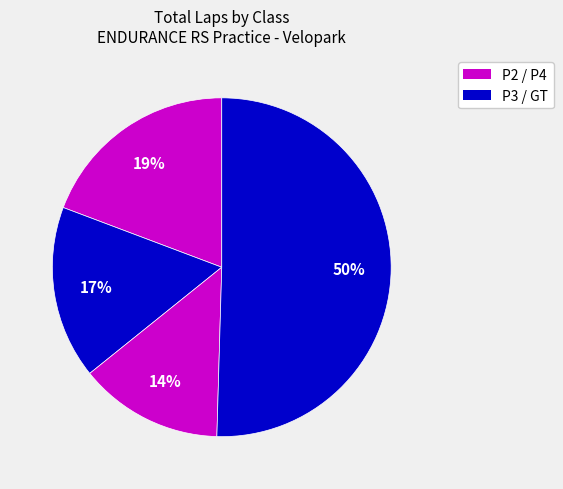

How many slices are in this pie chart?

4